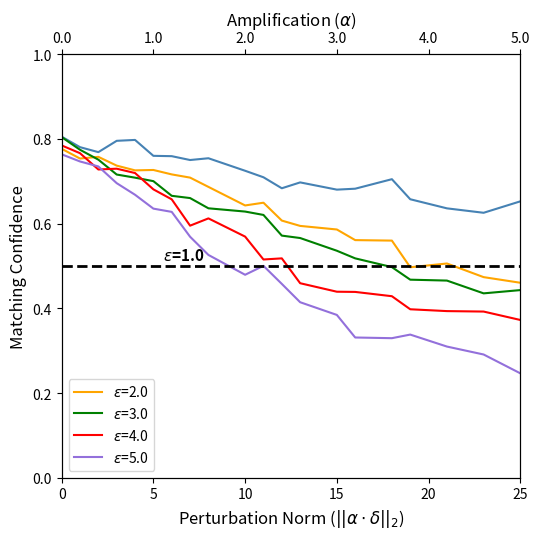

Does the chart display data point markers on the line(s)?

No